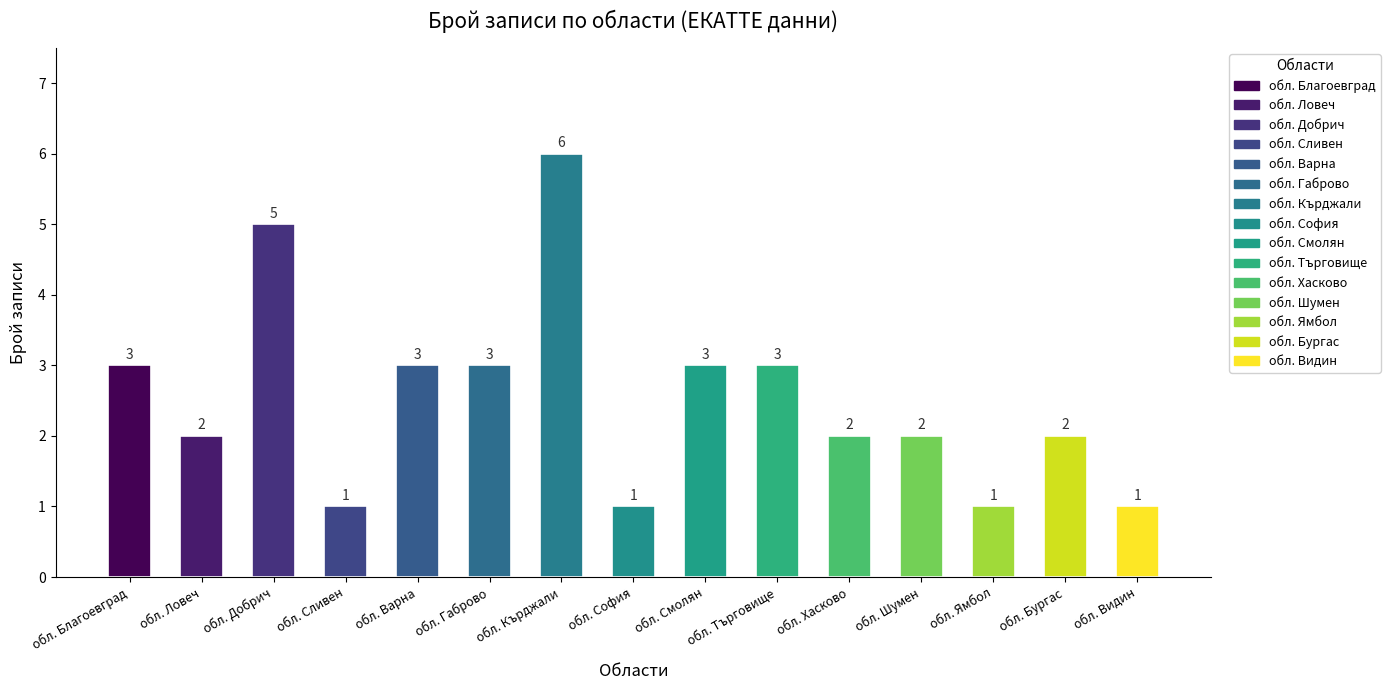

Does the chart contain stacked bars?

No